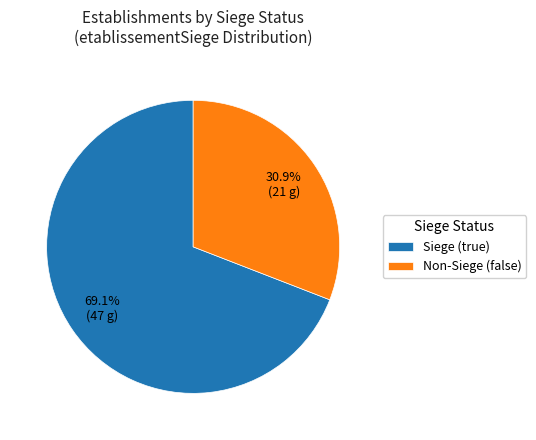

What percentage is NOT represented by Siege (true)?

30.9%